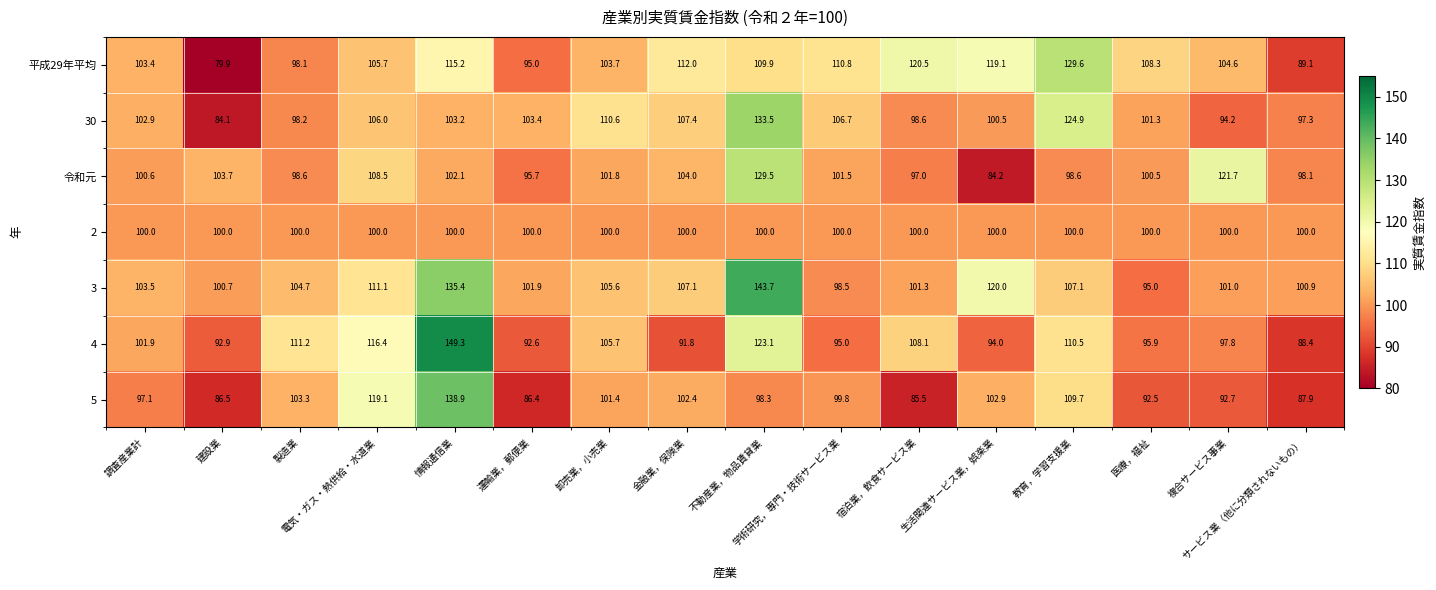

Which series changed the most between 製造業 and 宿泊業，飲食サービス業?

平成29年平均